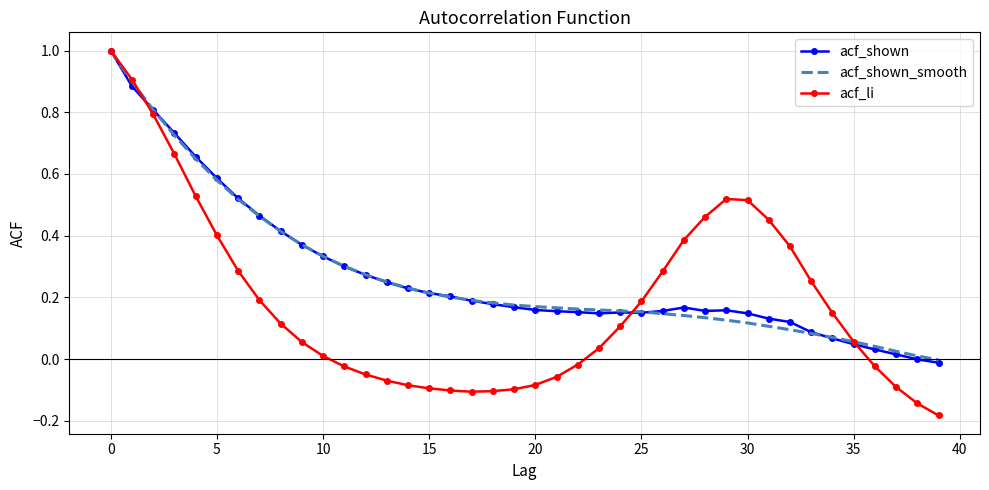

Which series has the largest range (max minus min)?

acf_li